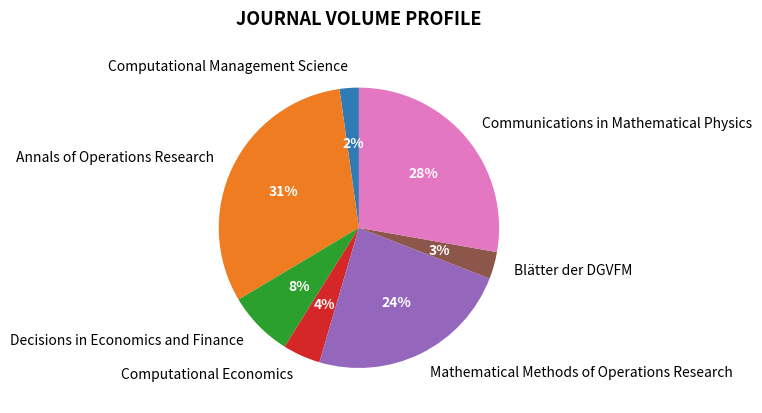

What percentage is the Communications in Mathematical Physics slice, to the nearest percent?

28%